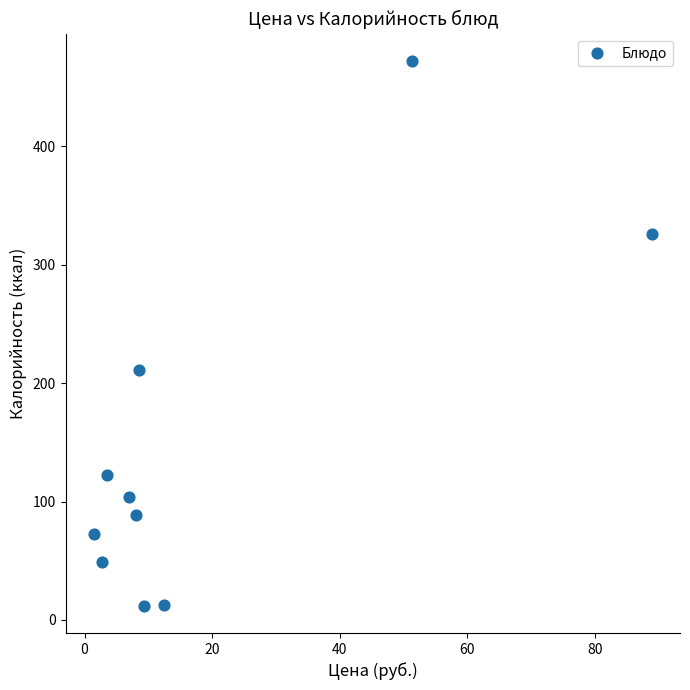

What Y value in the scatter plot is closest to 242?

211.1